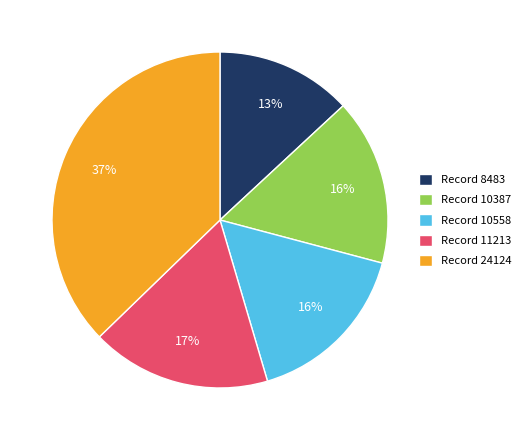

Is it true that Record 11213 is 17% of the pie?

True